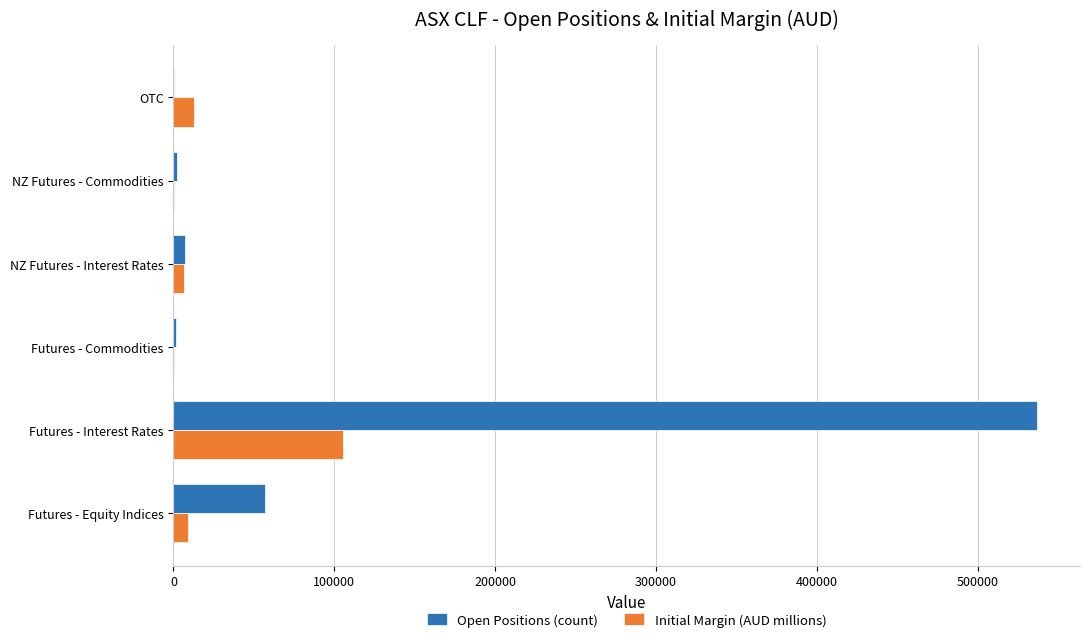

What is the greatest value displayed?

536646.0